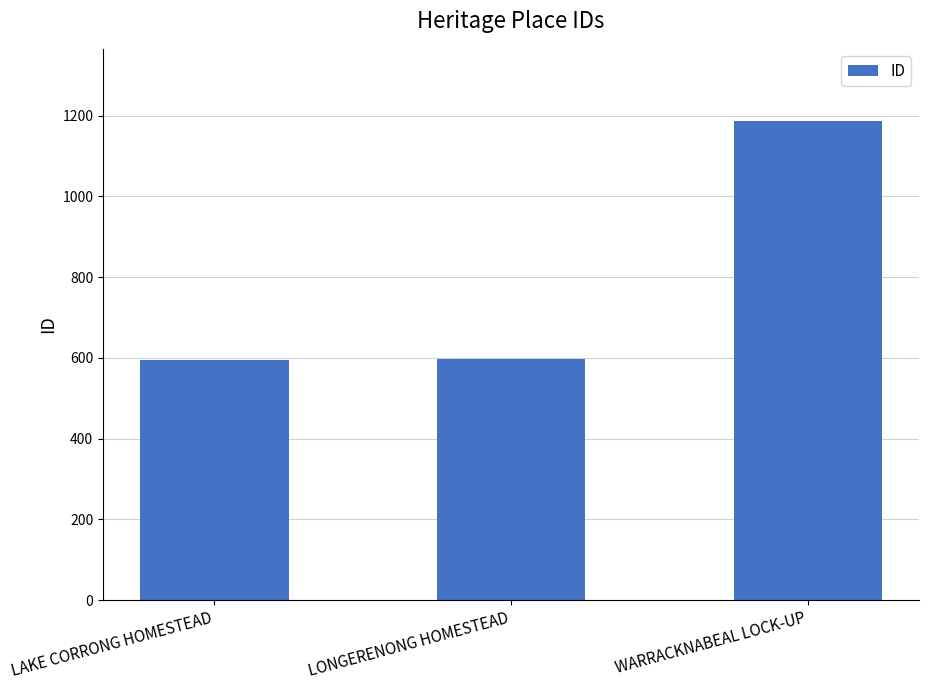

What is the maximum value shown in the chart?

1187